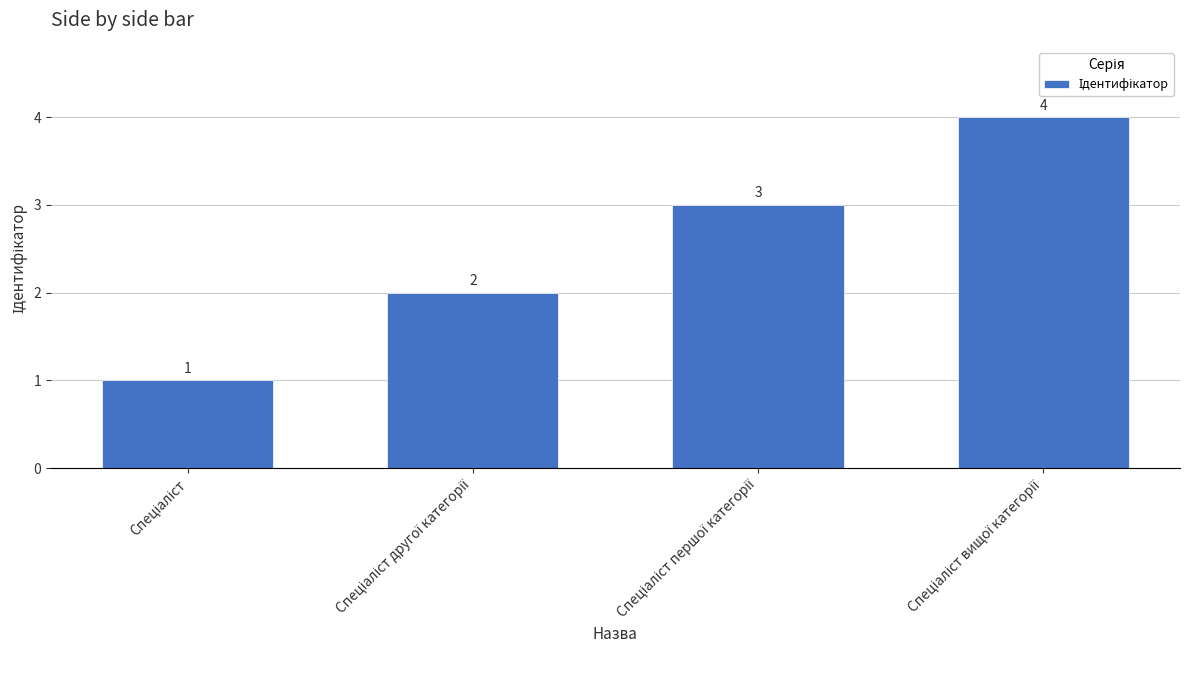

What is the value of the 2nd bar from the left?

2